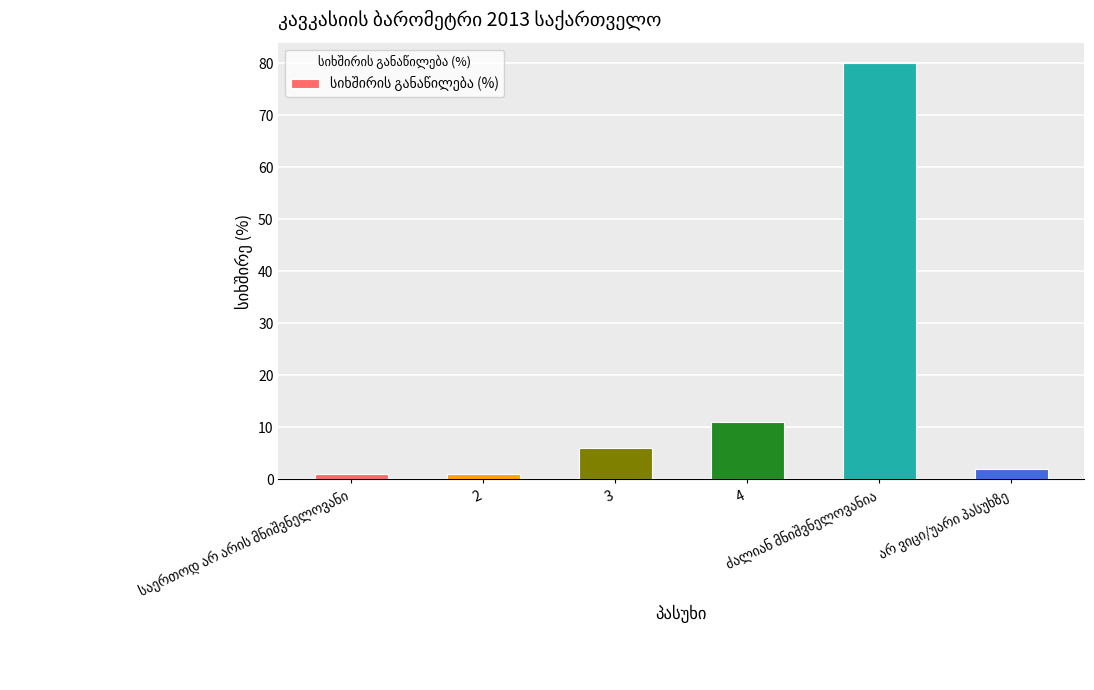

What is the difference between the second highest and second lowest values?

10